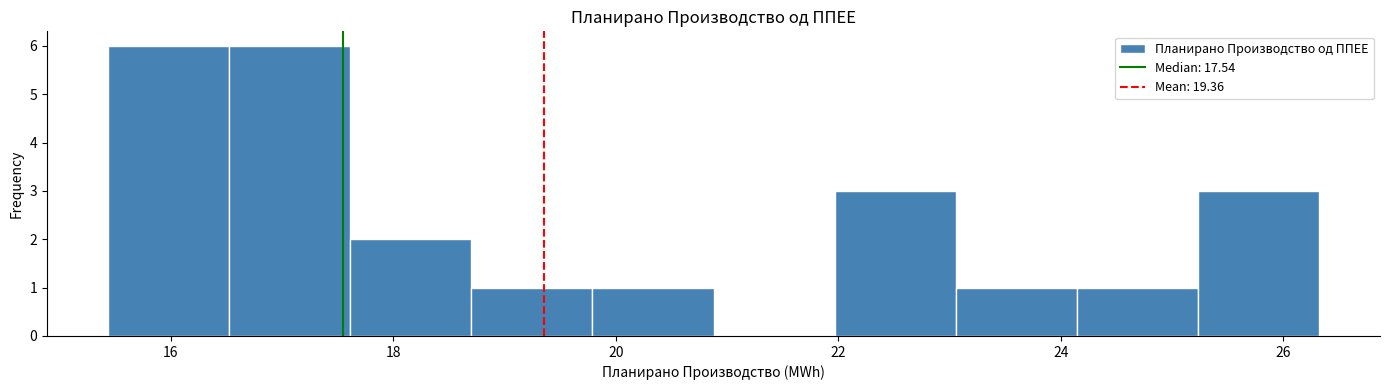

Reading left to right, transcribe this chart: for each bar, give the range it covers on the x-axis and its height. Neither the bar edges nor the heights are printed on the chart, so give them approximately, as read against the axes.

15.4 to 16.6: 6
16.6 to 17.6: 6
17.6 to 18.6: 2
18.6 to 19.8: 1
19.8 to 20.8: 1
20.8 to 22.0: 0
22.0 to 23.0: 3
23.0 to 24.2: 1
24.2 to 25.2: 1
25.2 to 26.4: 3